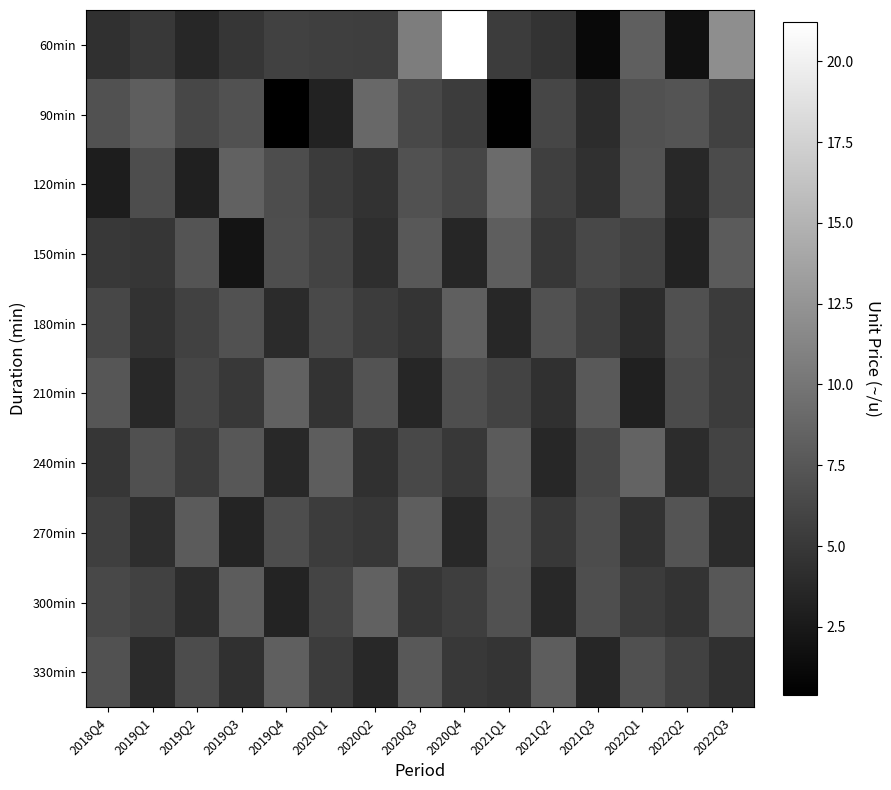

At which category is the sum across all series the highest?

2020Q4